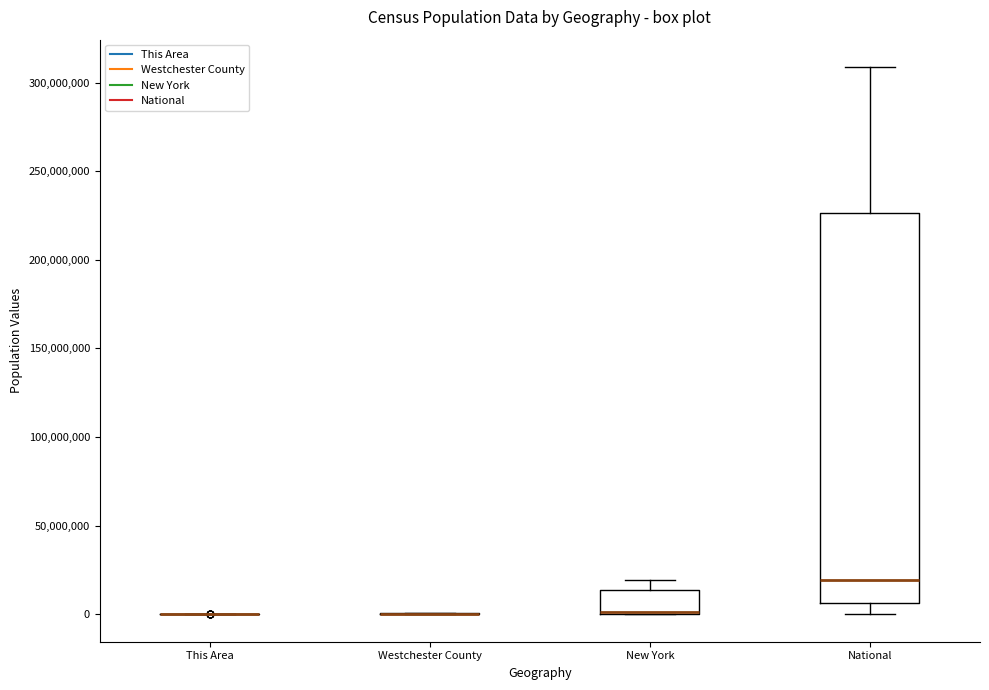

Which box is the tallest, from its lower edge to its upper edge?

National